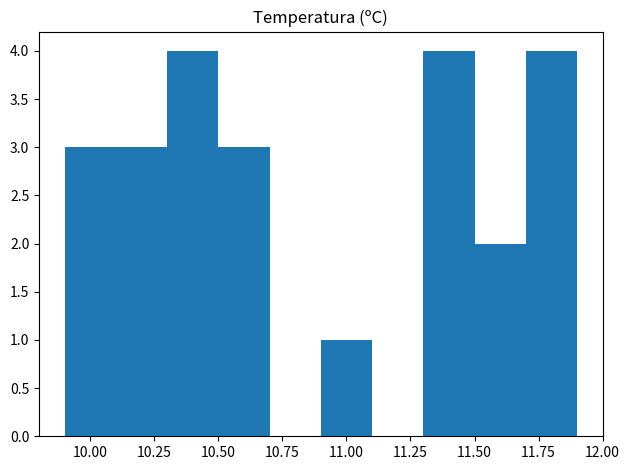

Reading left to right, transcribe this chart: for each bar, give the range it covers on the x-axis and its height. The values are not printed on the chart, so give them approximately, as read against the axis.

9.9 to 10.1: 3
10.1 to 10.3: 3
10.3 to 10.5: 4
10.5 to 10.7: 3
10.7 to 10.9: 0
10.9 to 11.1: 1
11.1 to 11.3: 0
11.3 to 11.5: 4
11.5 to 11.7: 2
11.7 to 11.9: 4